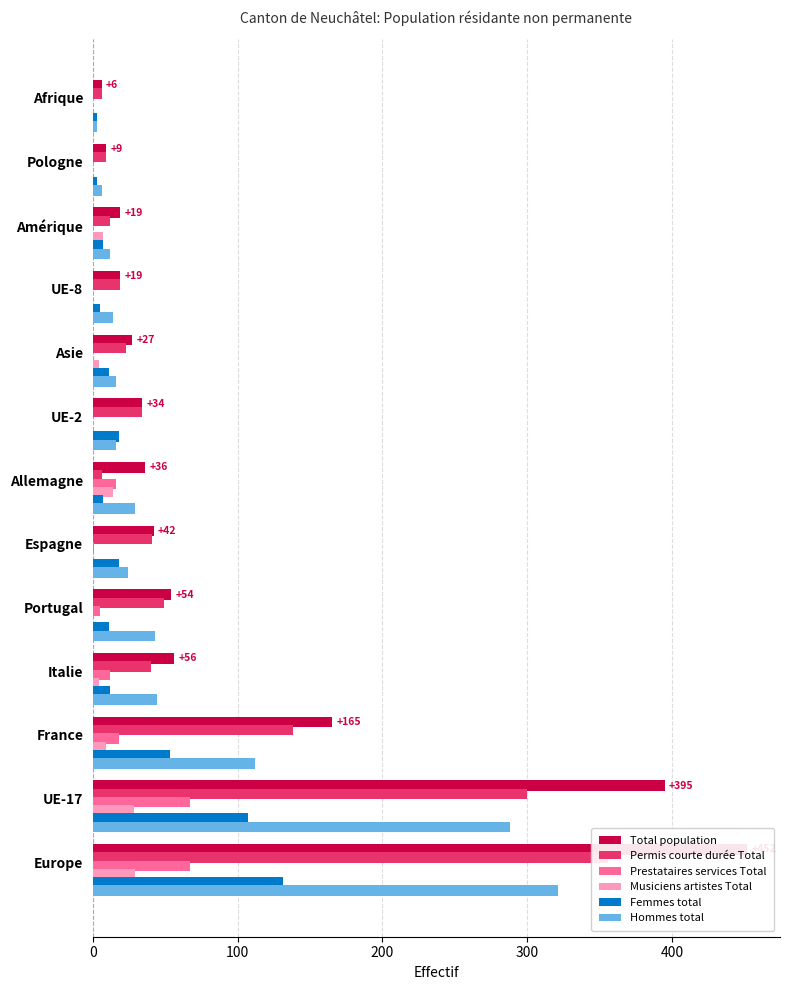

What is the approximate value of Femmes total at UE-8?

5